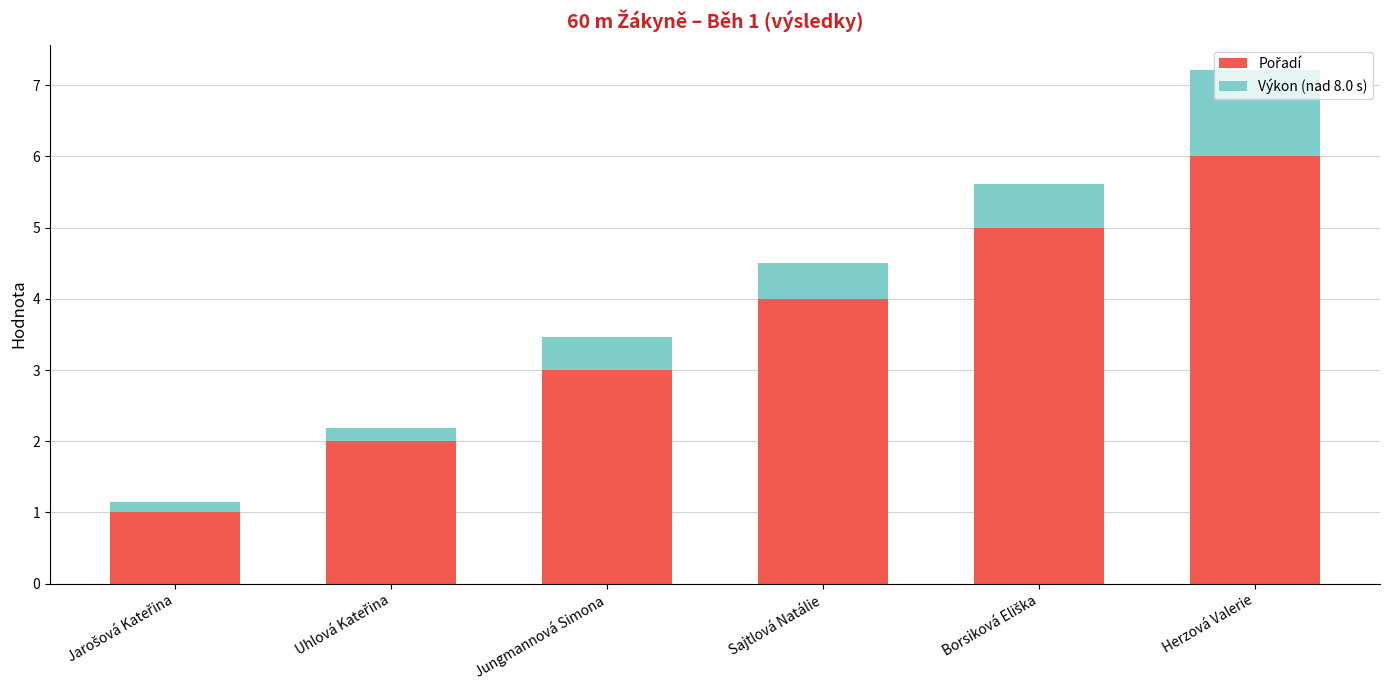

What is the total value across all series at Sajtlová Natálie?

4.5